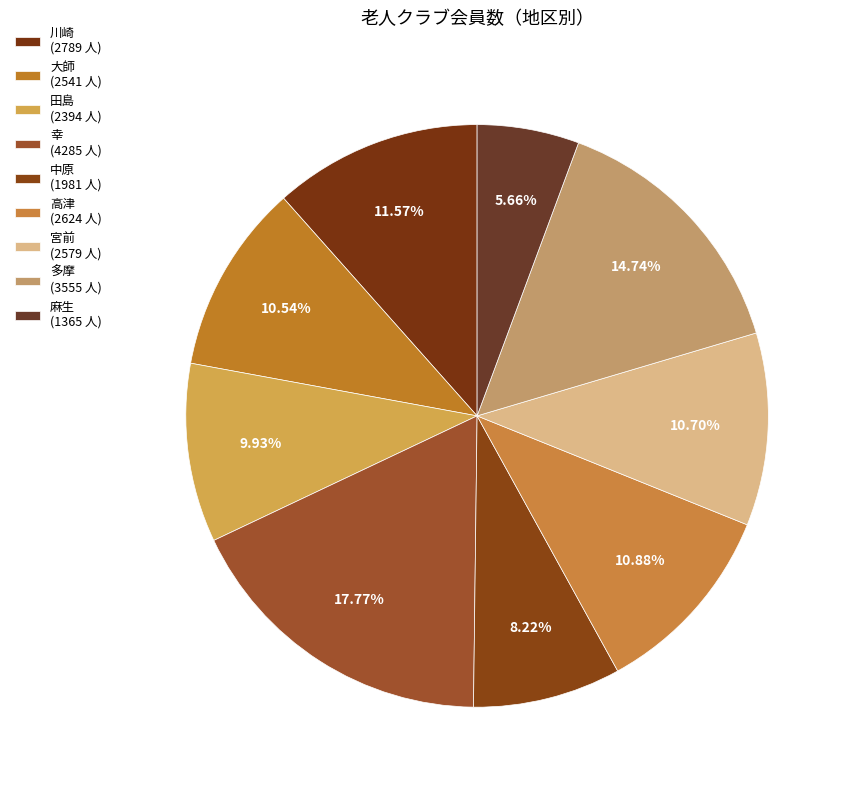

How much of the chart is everything except 多摩?

85.3%